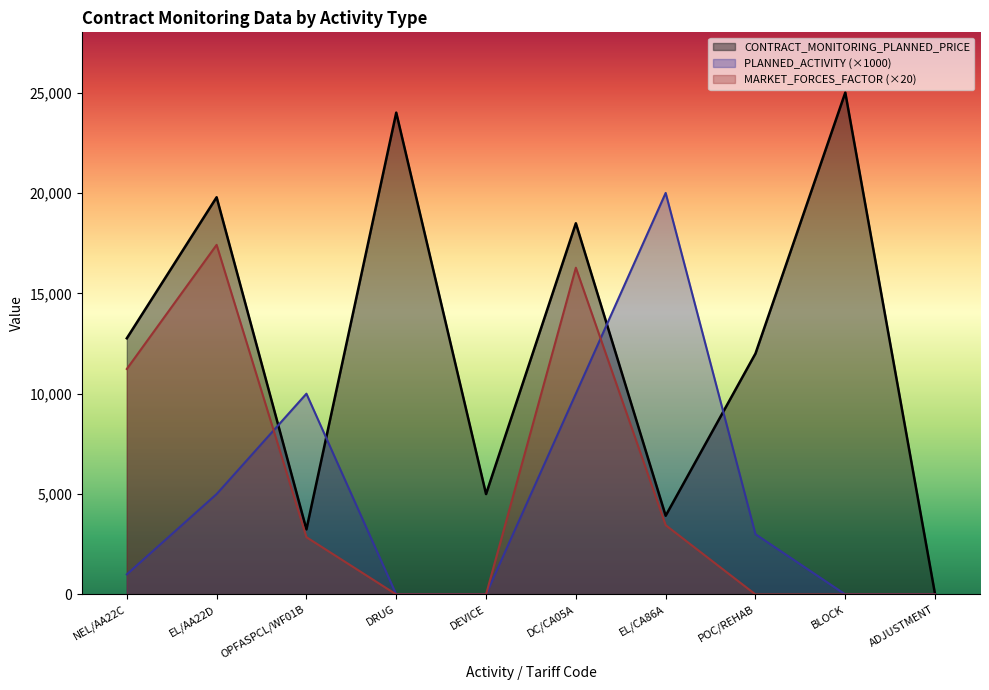

What are all the series names shown in the legend?

CONTRACT_MONITORING_PLANNED_PRICE, PLANNED_ACTIVITY (×1000), MARKET_FORCES_FACTOR (×20)